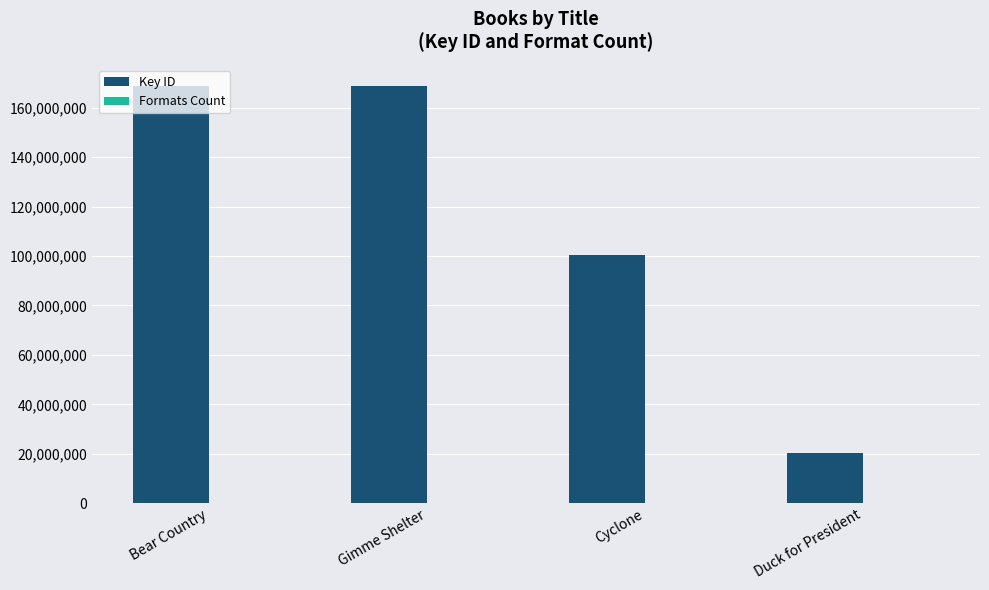

What is the sum of all Key ID values?

458634165